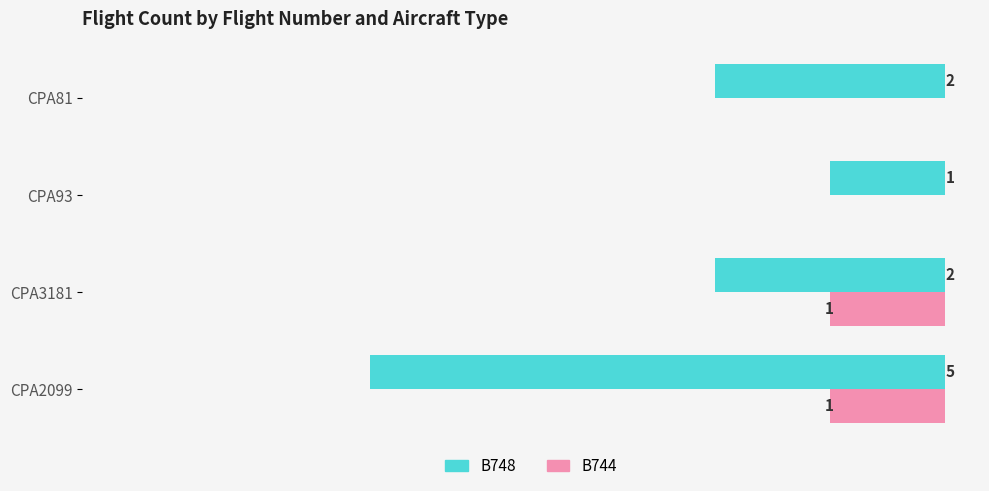

At which category is the sum across all series the highest?

CPA2099